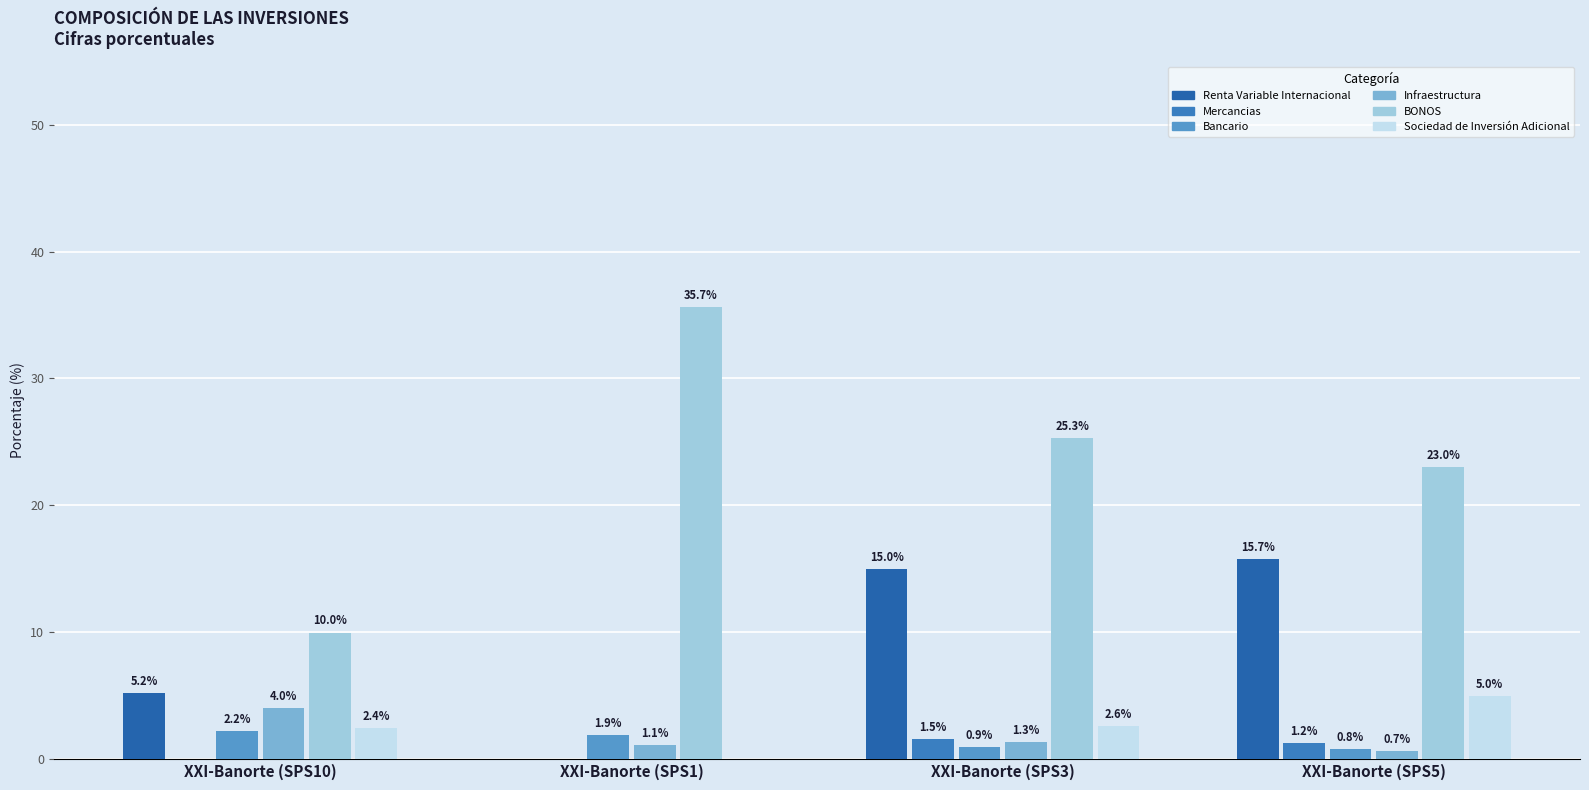

Which category has the highest value in the Bancario series?

XXI-Banorte (SPS10)